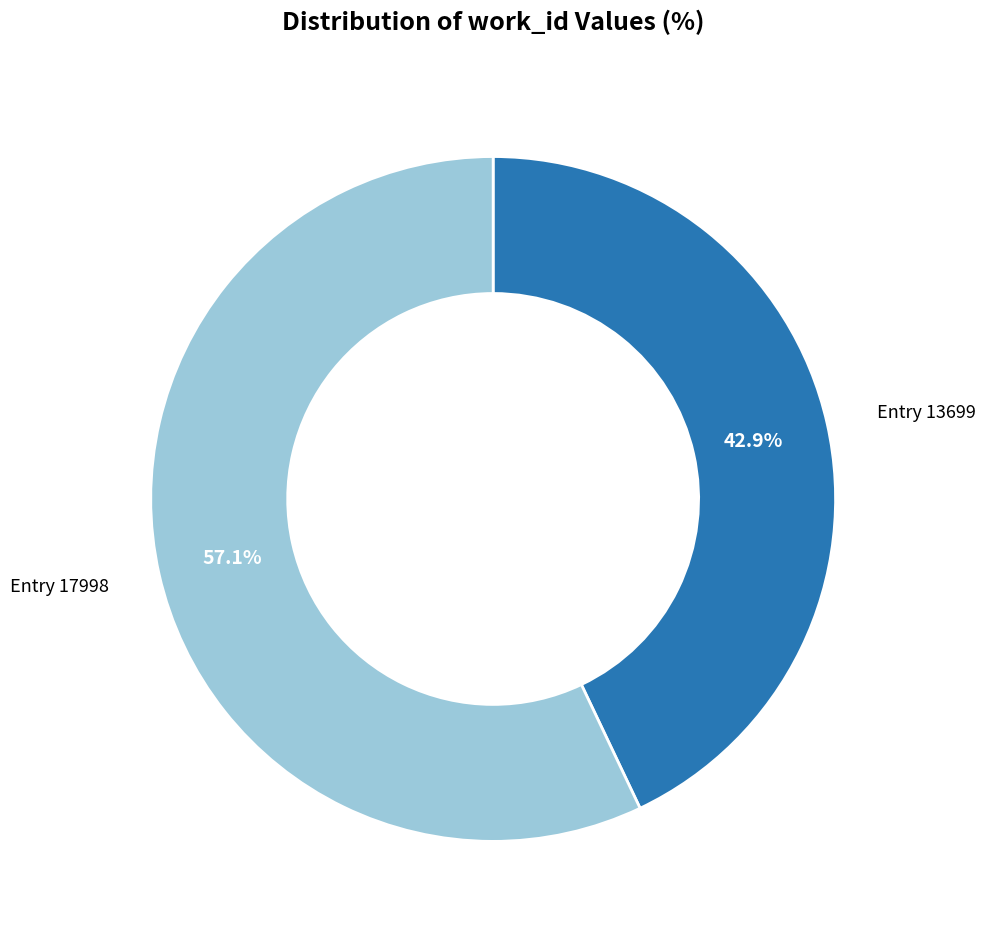

Which category accounts for the majority?

Entry 17998